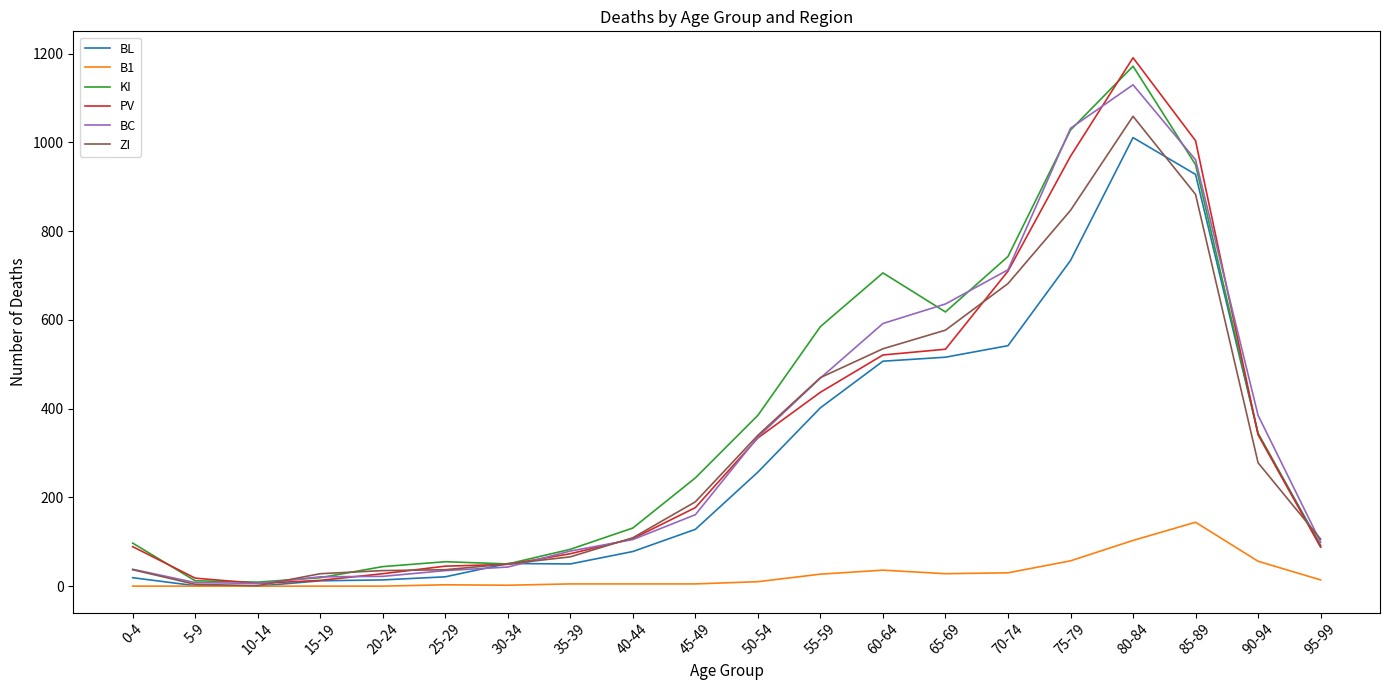

The value of B1 at 90-94 is 56. True or false?

True